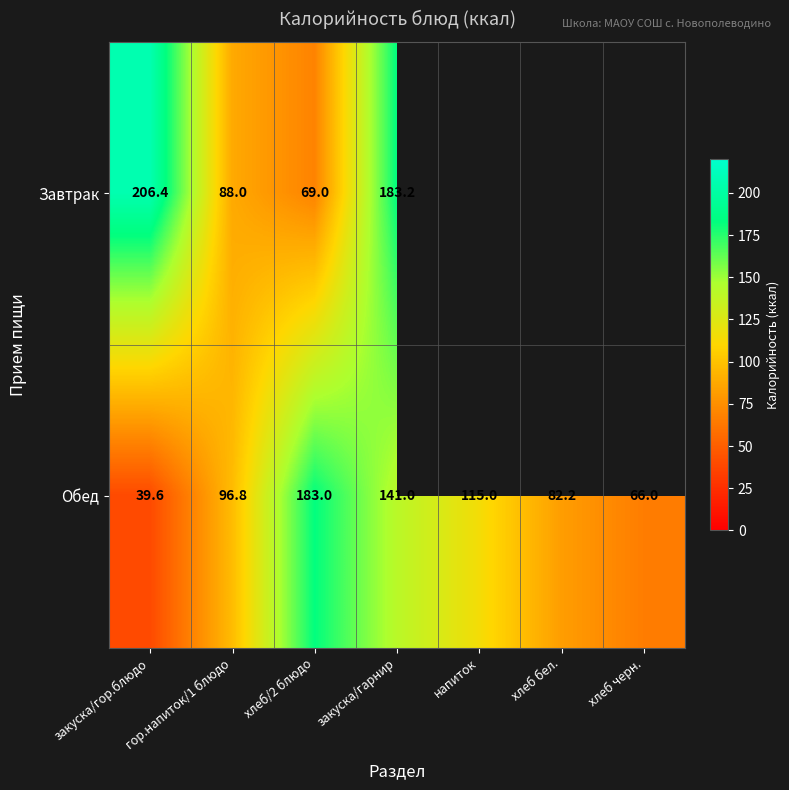

Rank the series at закуска/гор.блюдо from lowest to highest value.

Обед, Завтрак